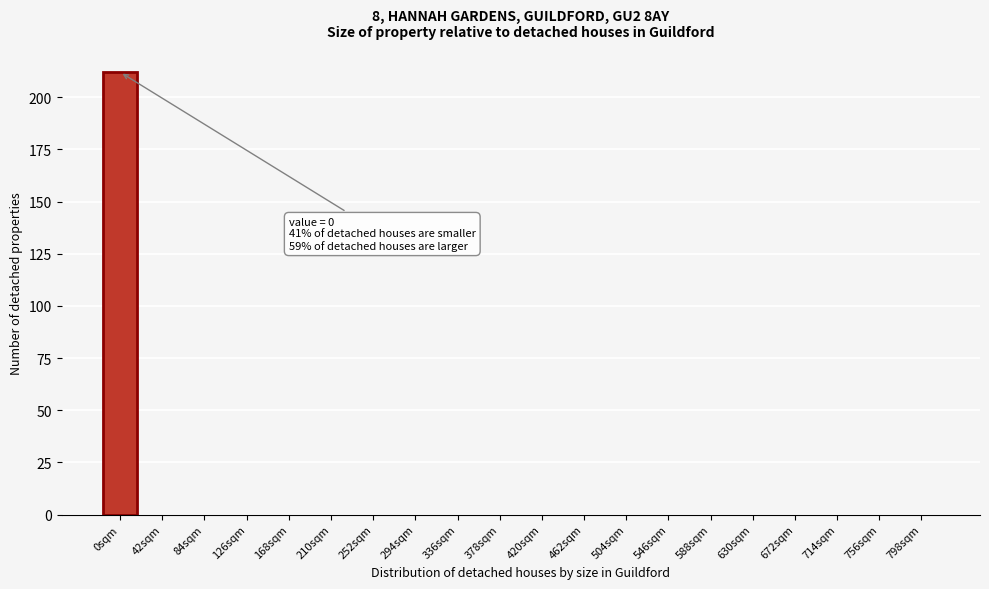

Reading left to right, transcribe all the data shown in this chart.

0sqm=212	42sqm=0	84sqm=0	126sqm=0	168sqm=0	210sqm=0	252sqm=0	294sqm=0	336sqm=0	378sqm=0	420sqm=0	462sqm=0	504sqm=0	546sqm=0	588sqm=0	630sqm=0	672sqm=0	714sqm=0	756sqm=0	798sqm=0